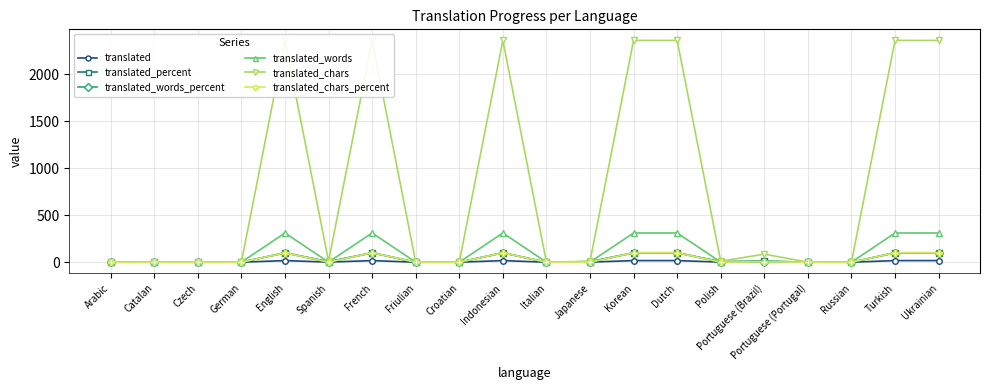

The value of translated at Japanese is 1.6. True or false?

False